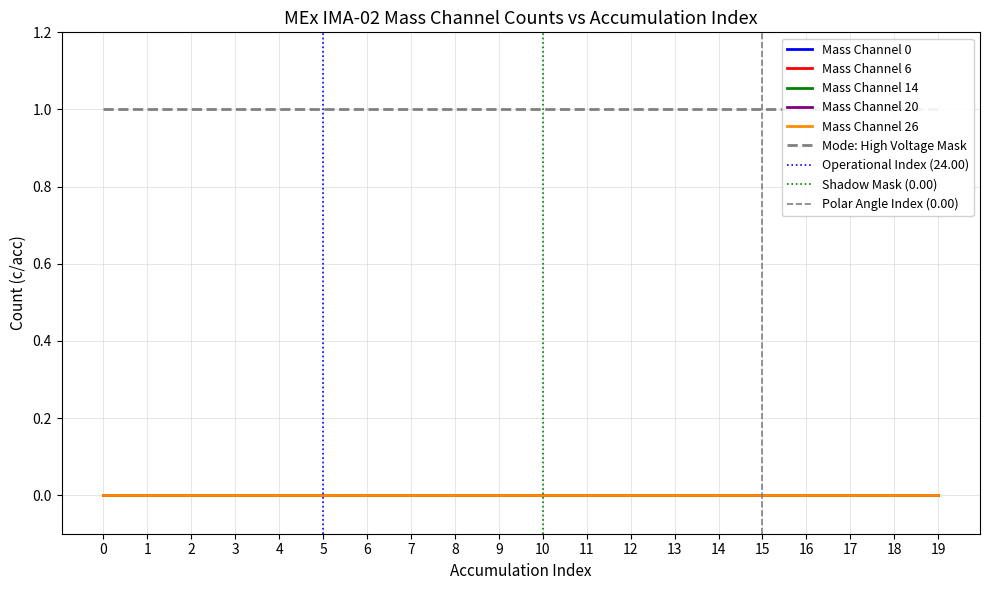

True or false: Mass Channel 14 has more than 0 interior local peaks.

False